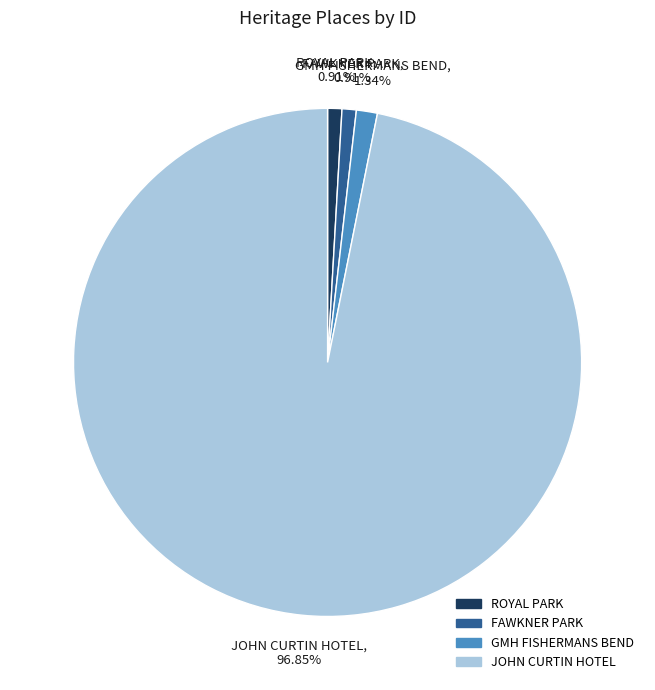

What is the ratio of the value at FAWKNER PARK to the value at GMH FISHERMANS BEND?

0.7